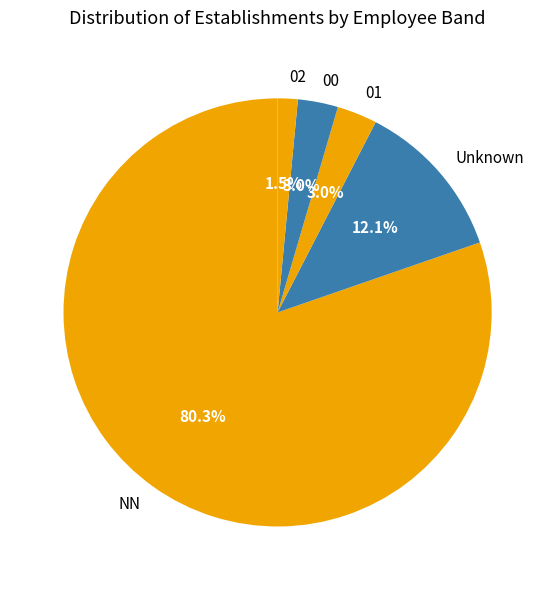

Is there any slice that represents more than half of the pie?

Yes